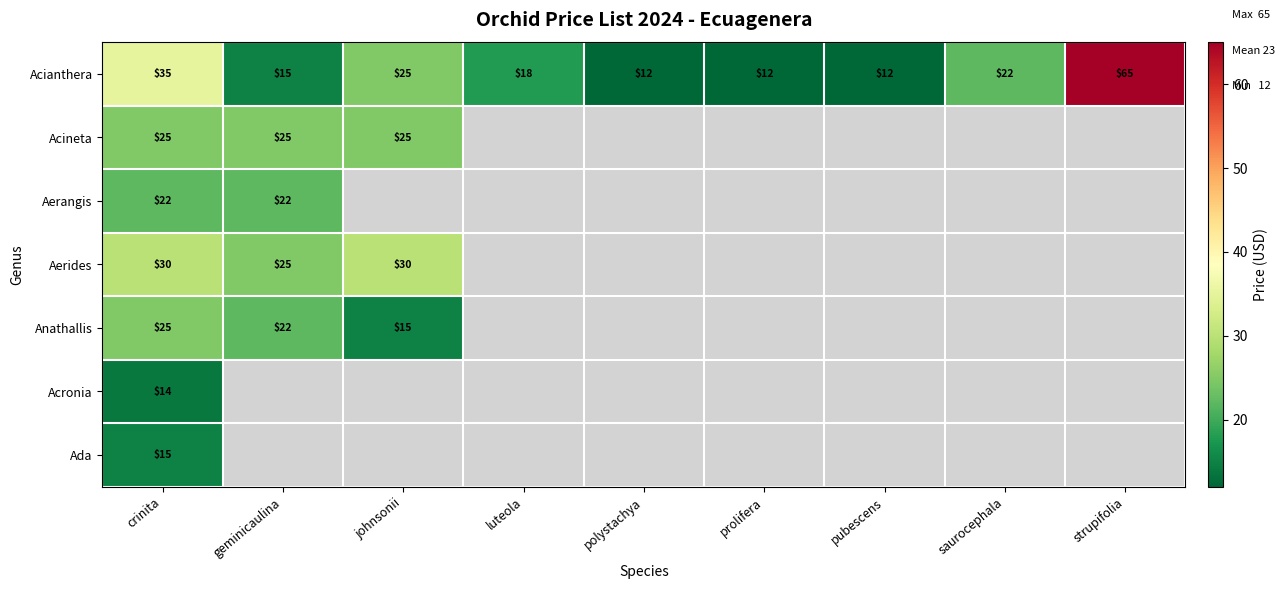

What is the minimum value for Acianthera?

12